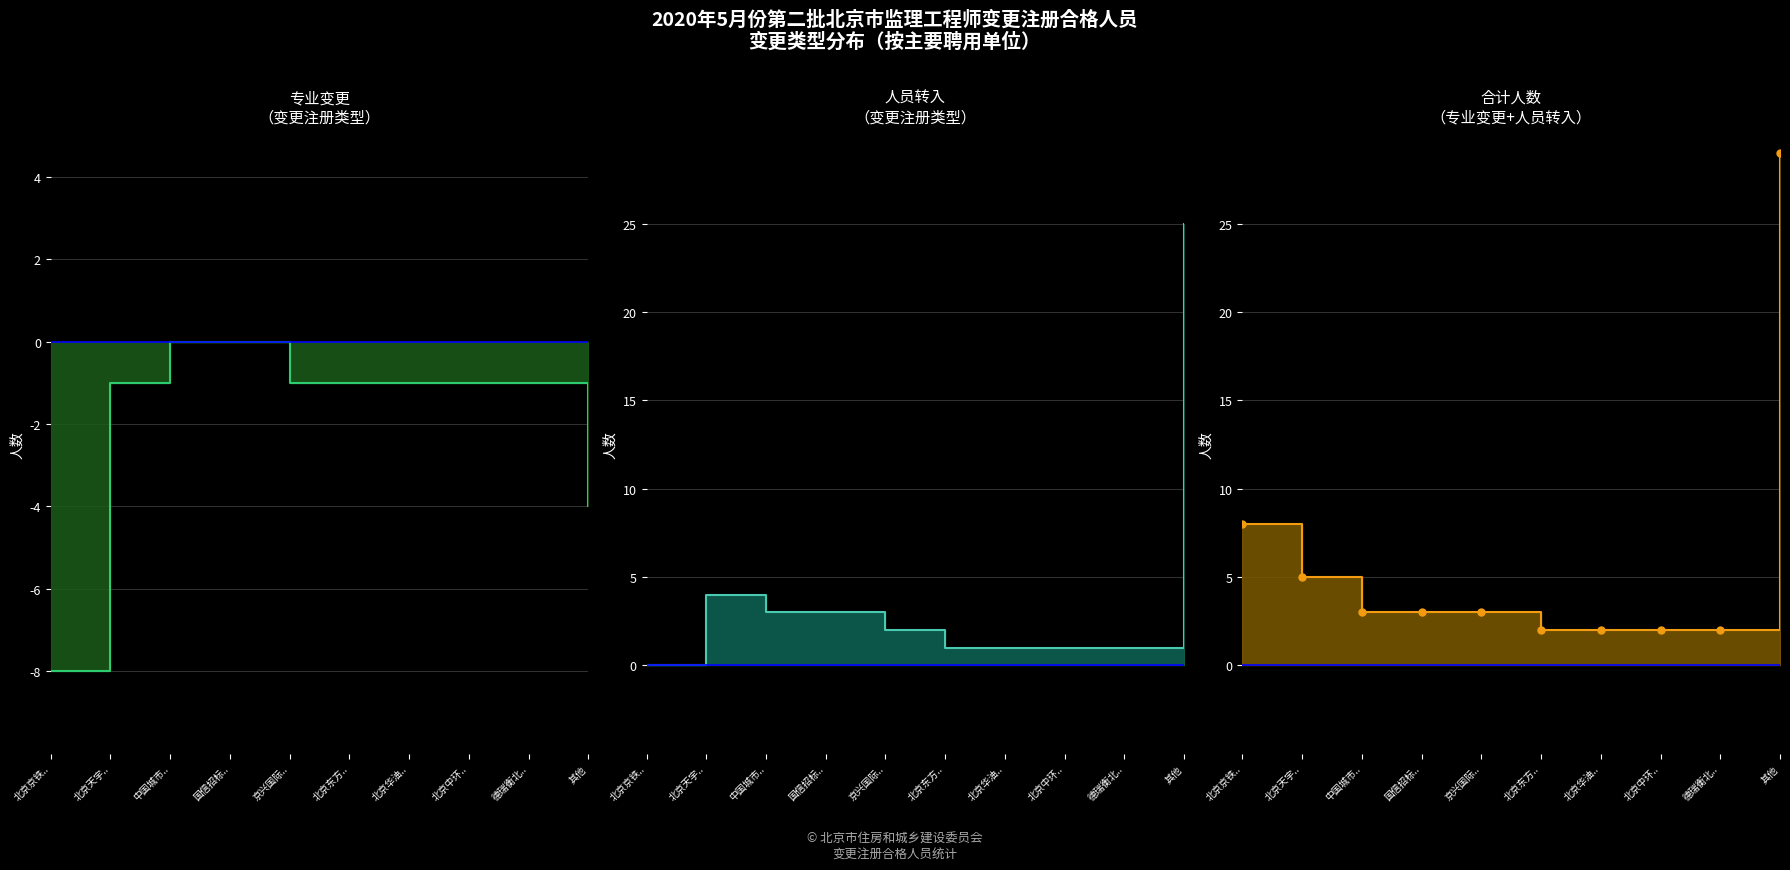

Between 其他 and 国信招标.., which is larger?

其他